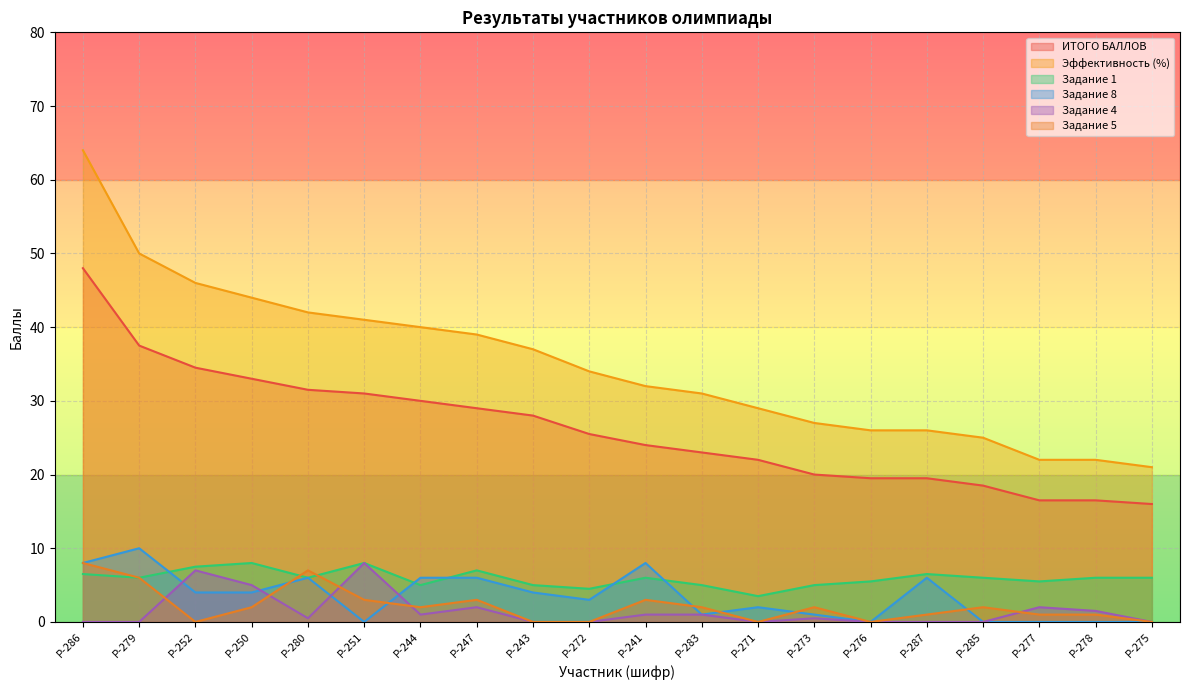

How many data points in ИТОГО БАЛЛОВ are less than 25?

10